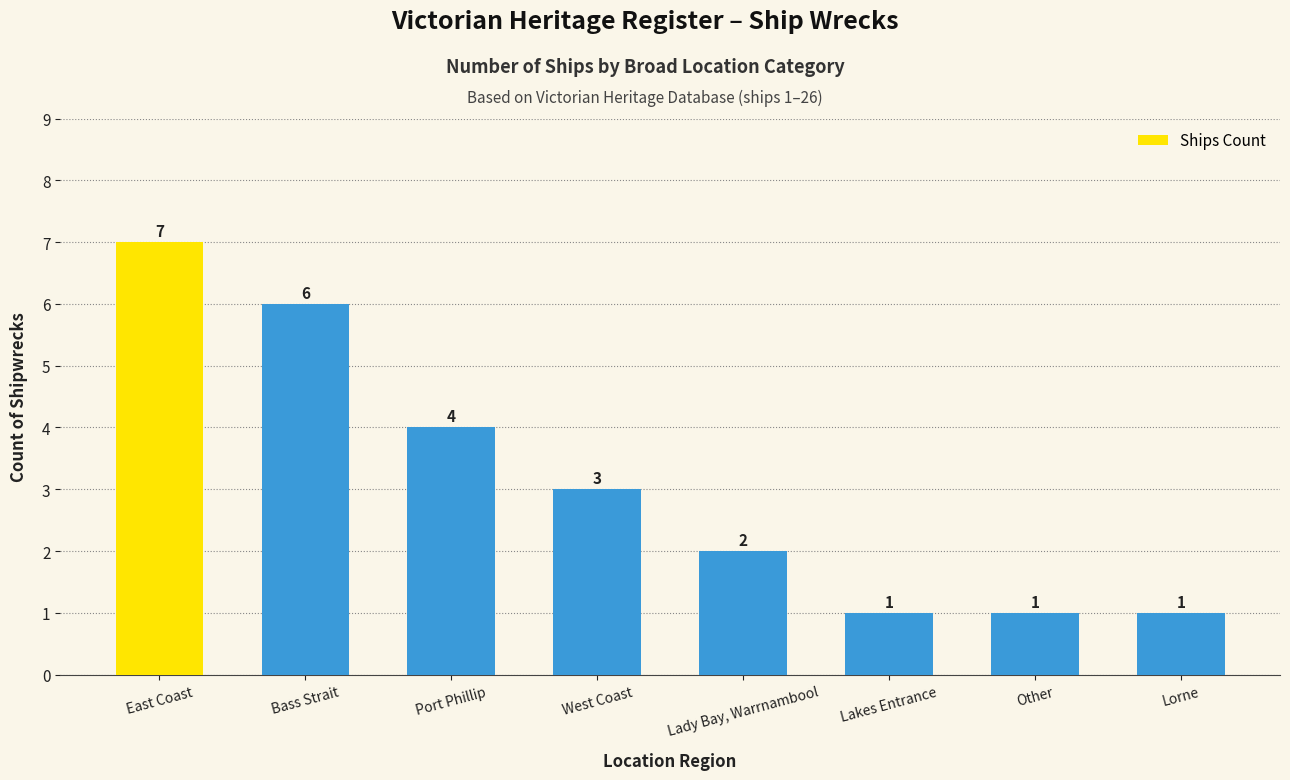

What is the change in value from West Coast to Other?

-2